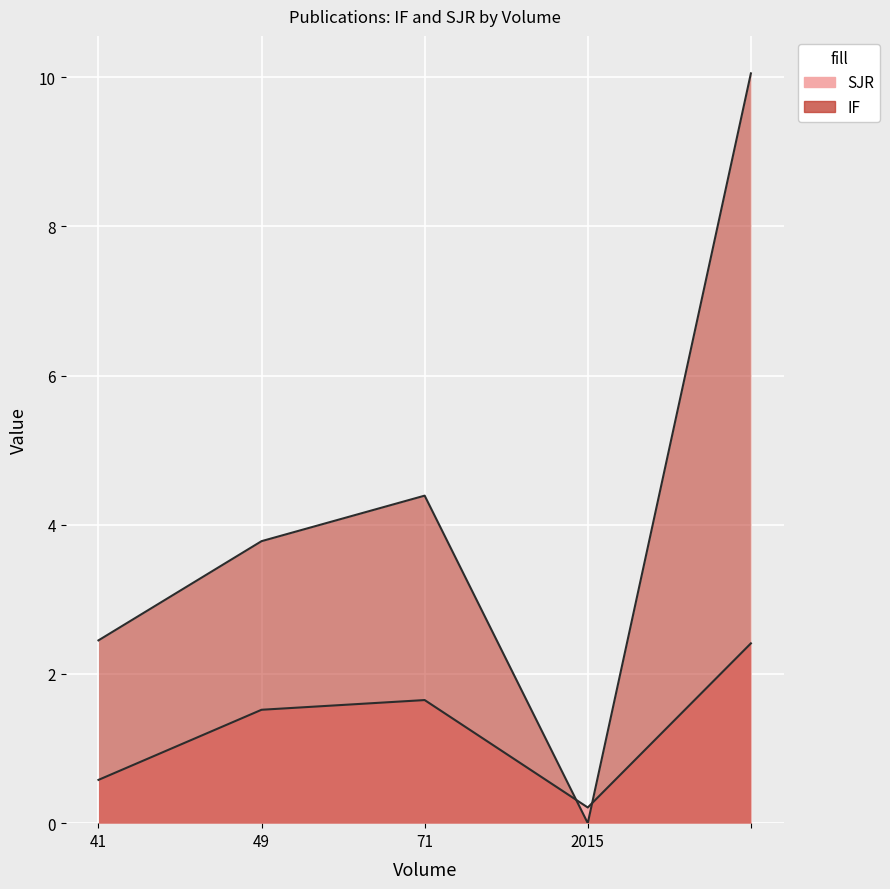

What position from the left is ?

5